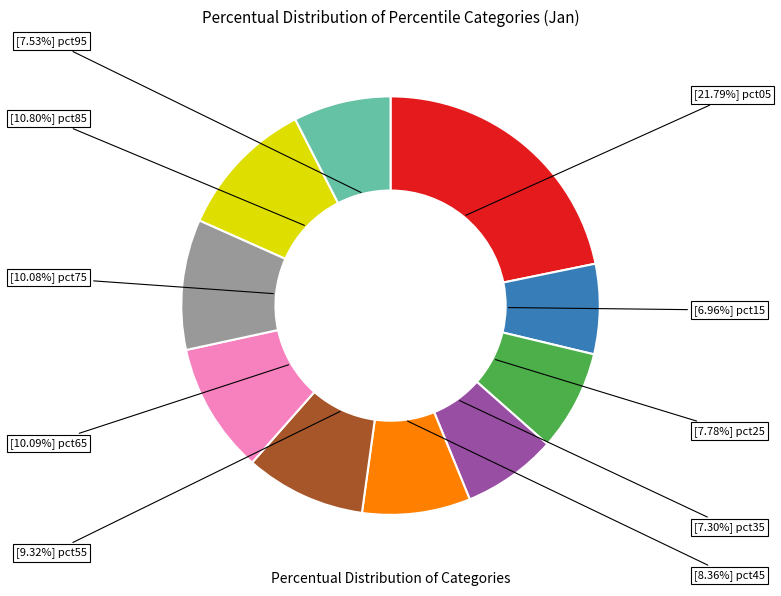

Does any single category account for the majority?

No